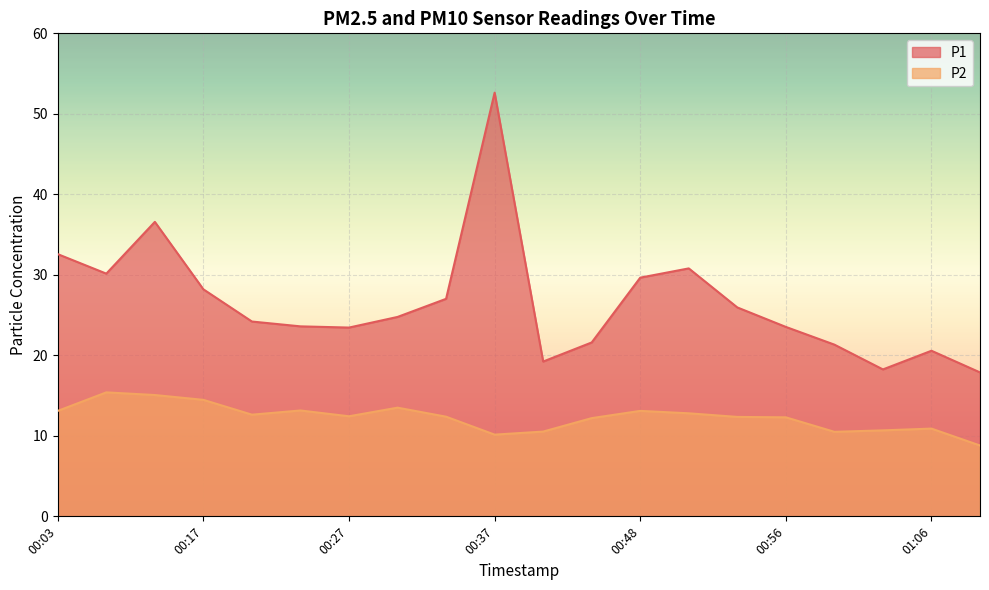

Reading left to right, extract all data points from this chart.

P1: 00:03=32.6	00:09=30.1	00:12=36.6	00:17=28.2	00:22=24.2	00:24=23.6	00:27=23.4	00:32=24.8	00:35=27.0	00:37=52.6	00:43=19.2	00:45=21.6	00:48=29.6	00:51=30.8	00:53=25.9	00:56=23.5	01:01=21.3	01:04=18.2	01:06=20.6	01:12=17.9
P2: 00:03=13.1	00:09=15.4	00:12=15.1	00:17=14.5	00:22=12.6	00:24=13.2	00:27=12.4	00:32=13.5	00:35=12.4	00:37=10.2	00:43=10.5	00:45=12.2	00:48=13.1	00:51=12.8	00:53=12.3	00:56=12.3	01:01=10.5	01:04=10.7	01:06=10.9	01:12=8.8